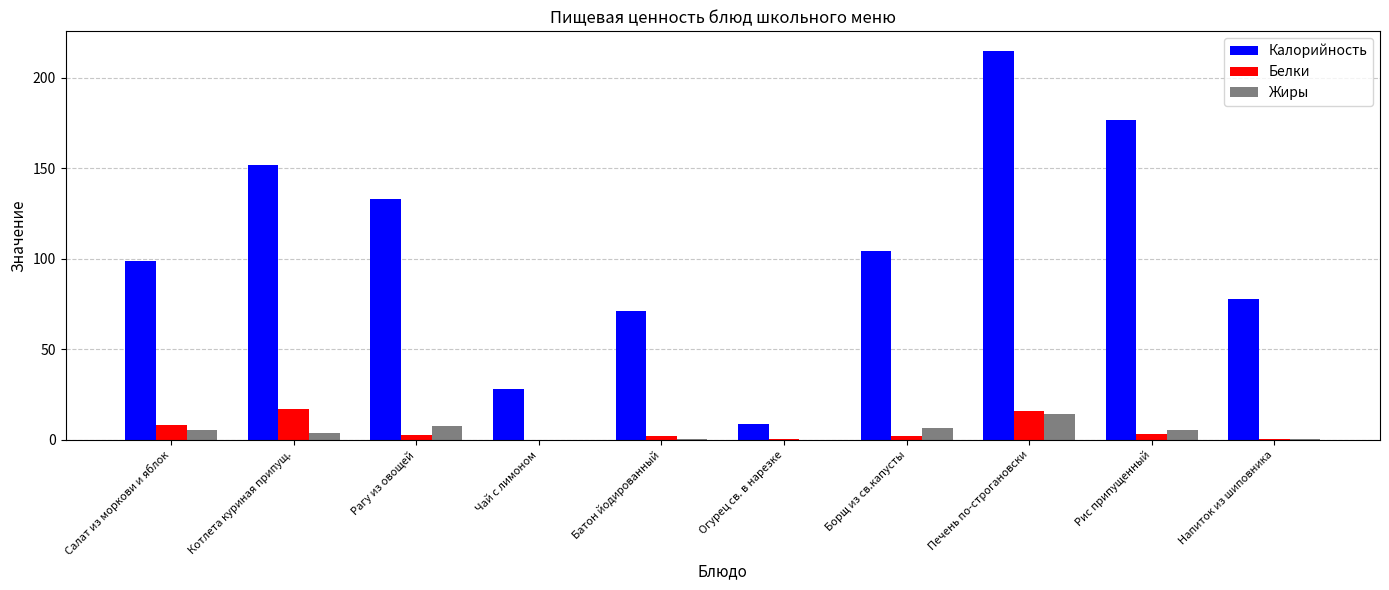

Which series changed the most between Огурец св. в нарезке and Борщ из св.капусты?

Калорийность